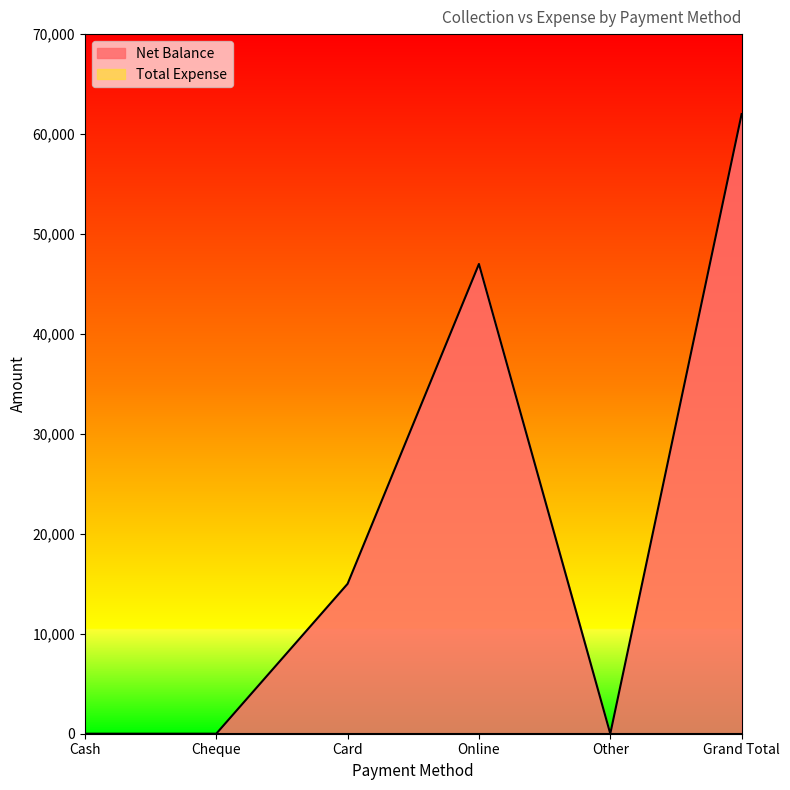

Does the chart display data point markers on the line(s)?

No